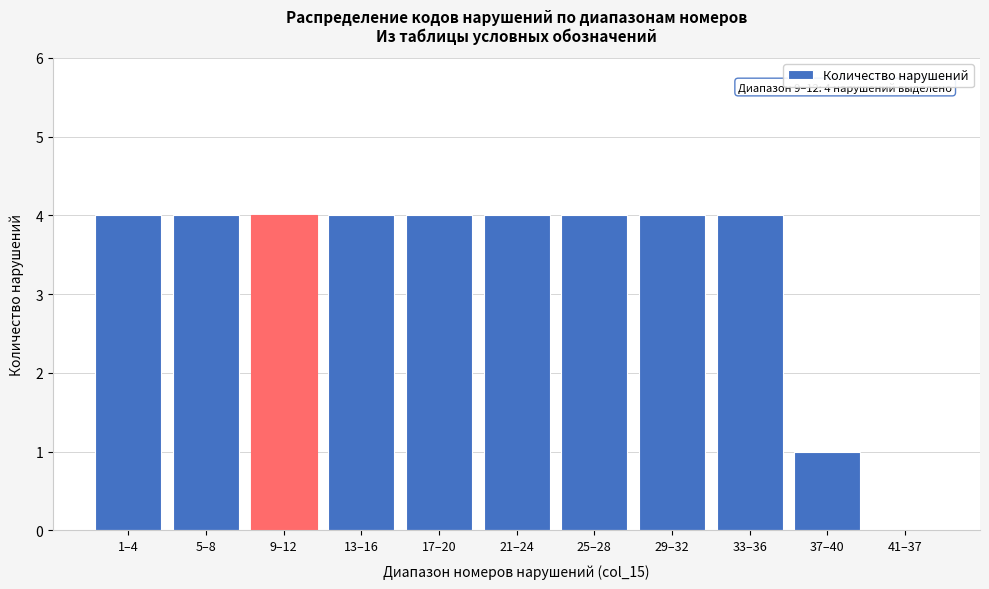

Reading left to right, transcribe all the data shown in this chart.

1–4=4	5–8=4	9–12=4	13–16=4	17–20=4	21–24=4	25–28=4	29–32=4	33–36=4	37–40=1	41–37=0